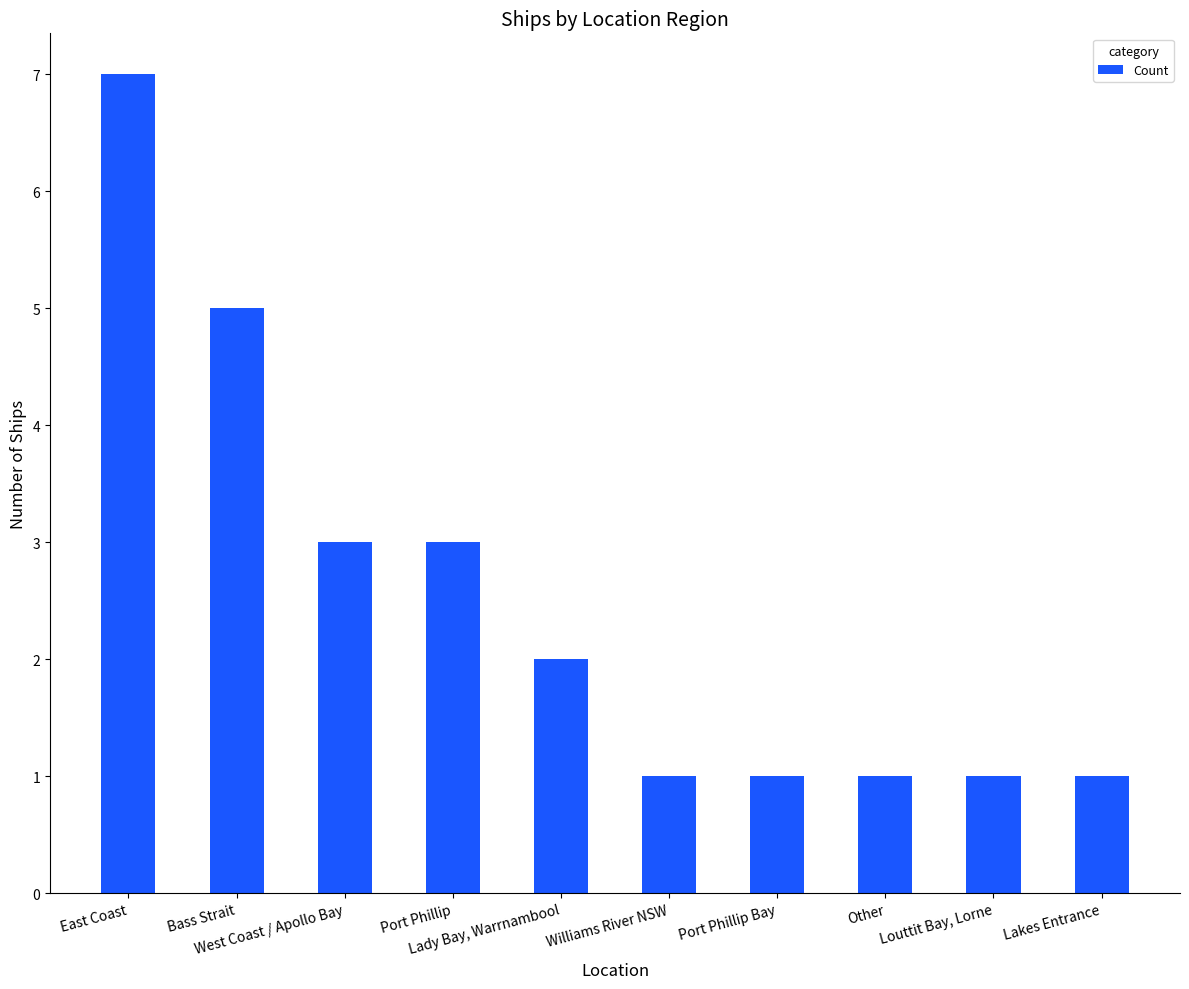

What is the difference between the second highest and minimum values?

4